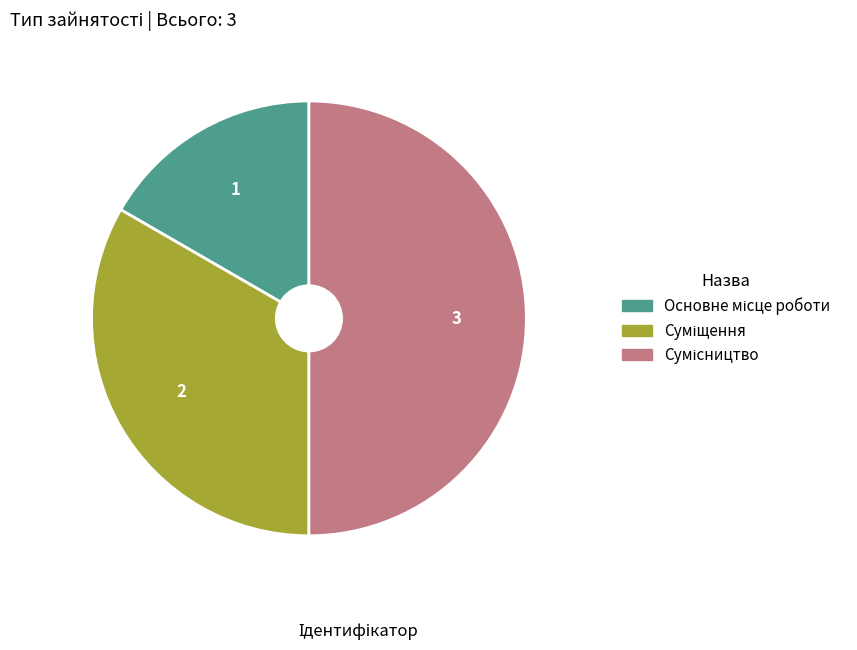

To the nearest percent, what portion does Основне місце роботи represent?

17%